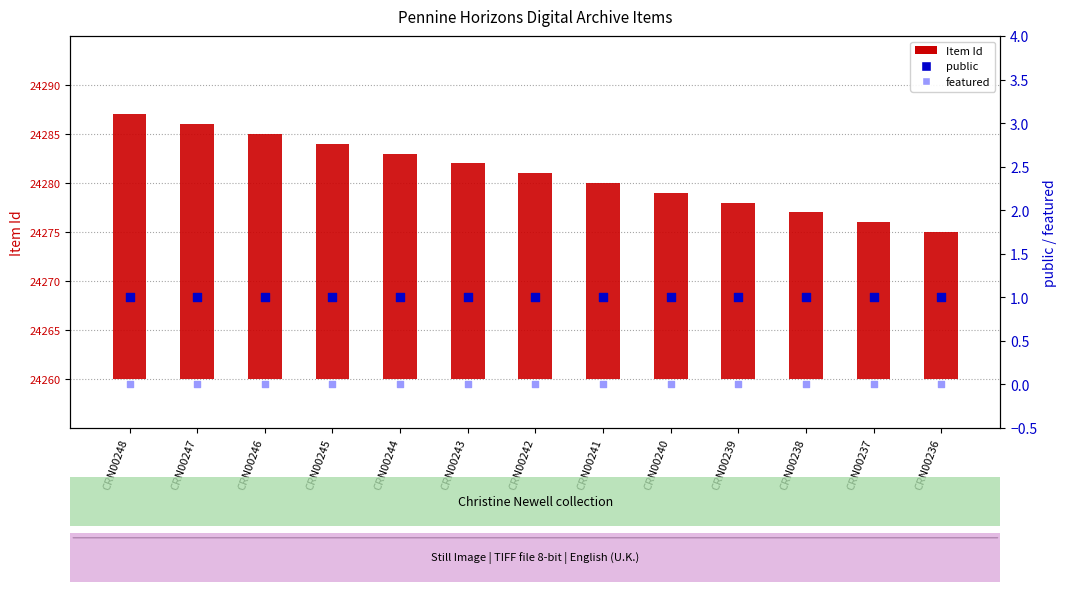

What are all the series names shown in the legend?

Item Id, public, featured